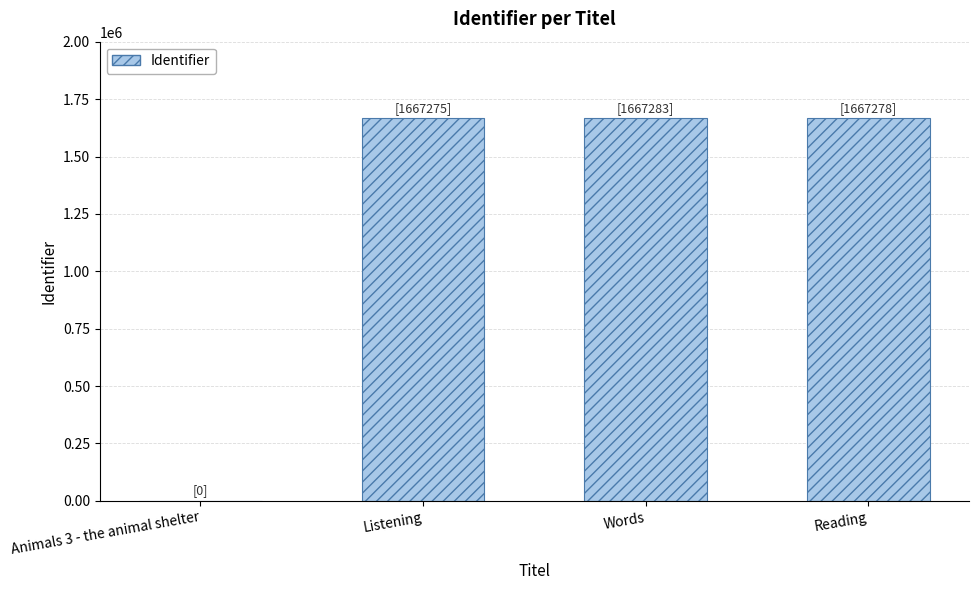

The value at Reading is 1667278. True or false?

True